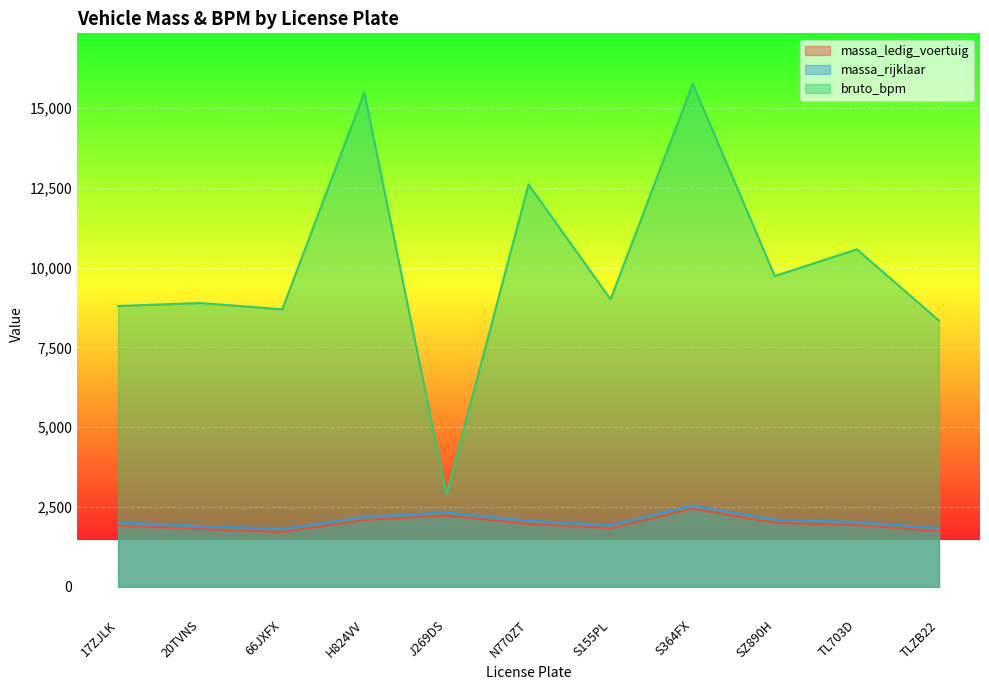

The value of bruto_bpm at S155PL is 11787. True or false?

False